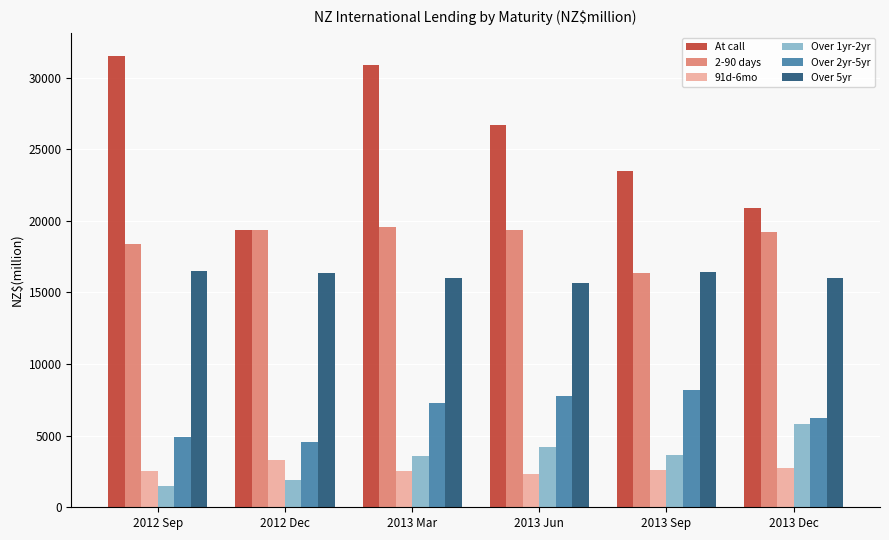

At how many categories does at least one series exceed 11826?

6